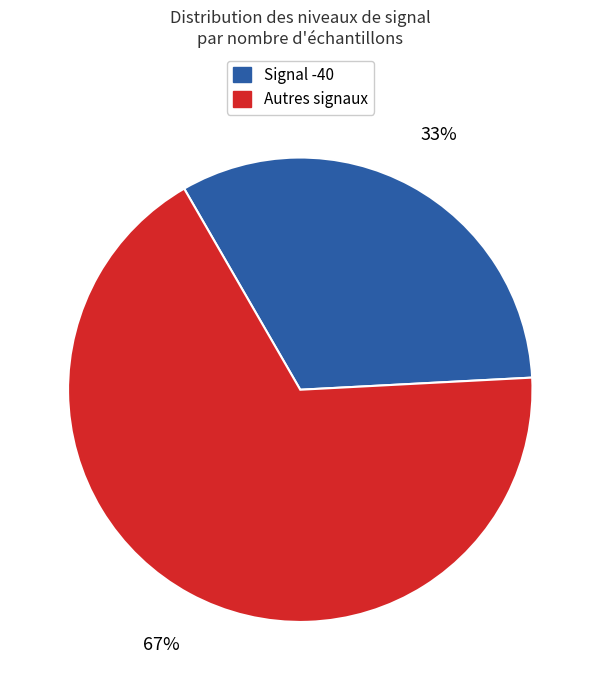

Is there a majority slice in this chart?

Yes